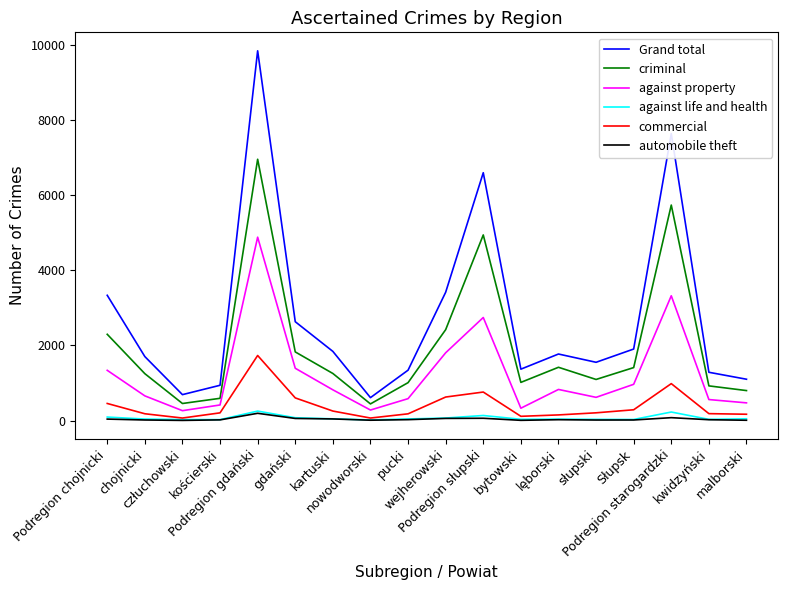

True or false: automobile theft and Grand total intersect in this chart.

False